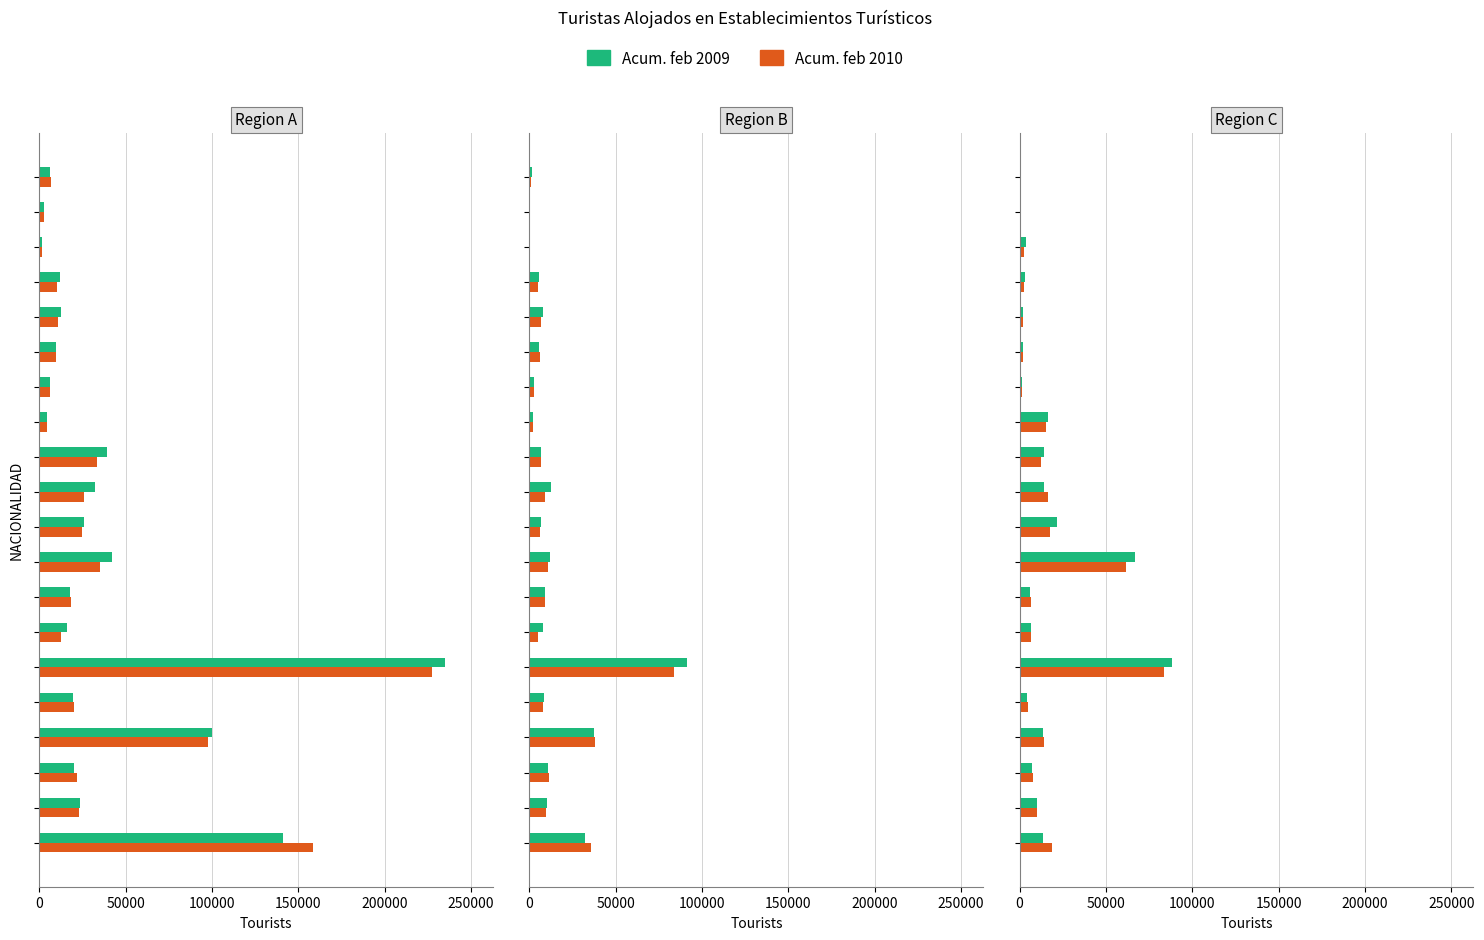

Is it true that Acum. feb 2010 equals 83714 at 250000?

True